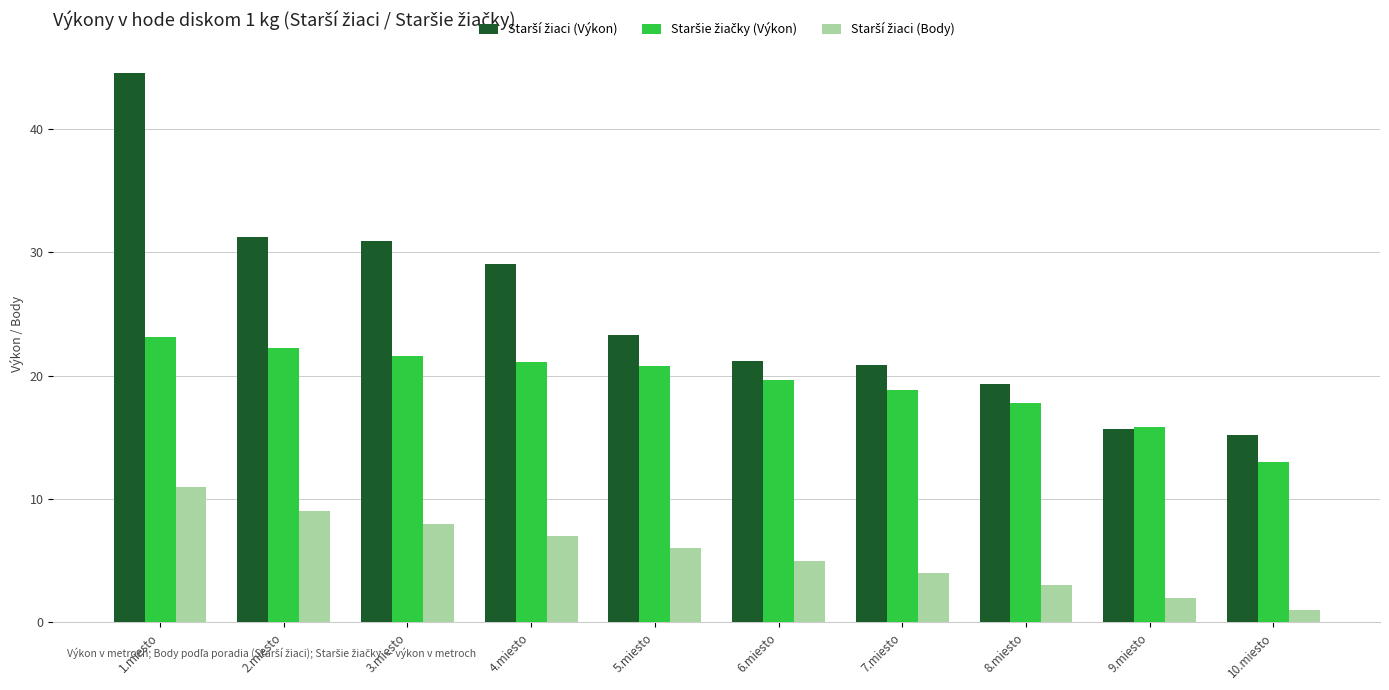

Which label corresponds to the smallest value in the chart?

10.miesto